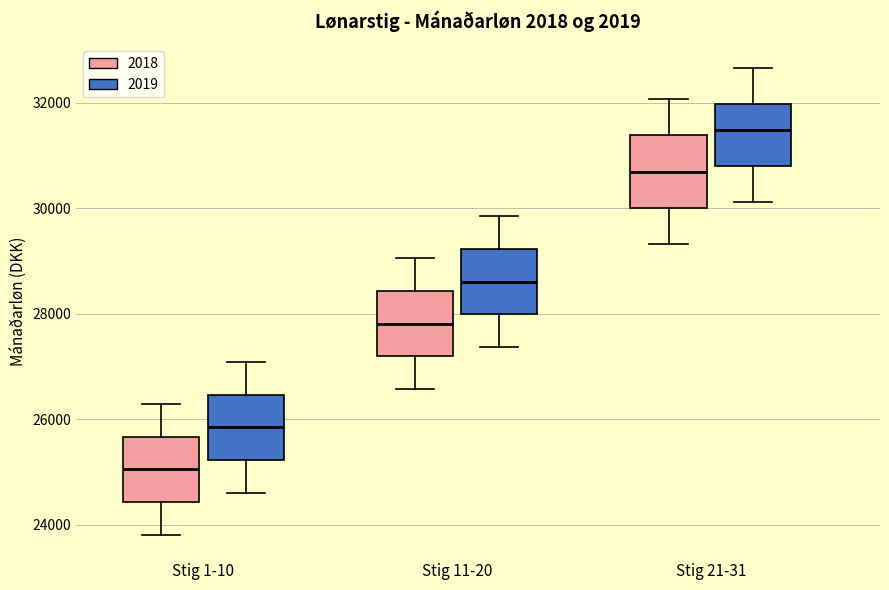

Where does the lower whisker of the box for Stig 21-31 (2019) end on the y-axis? The values are not printed on the chart, so give them approximately, as read against the axis.

30200